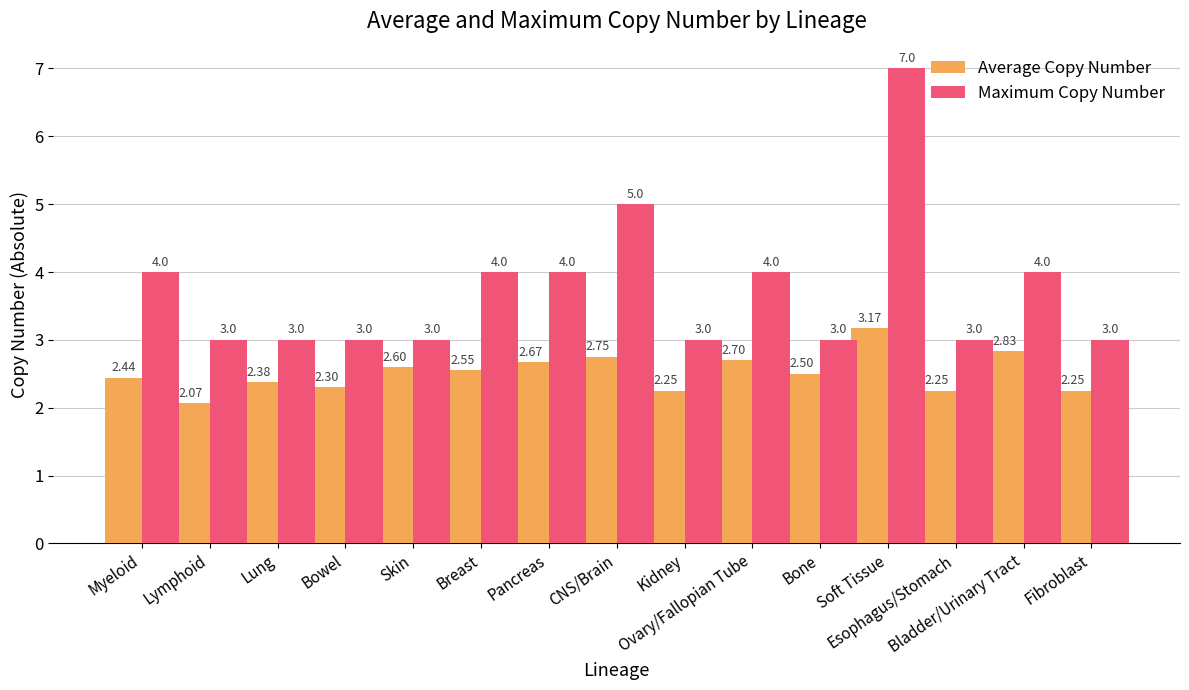

What is the difference between the maximum and minimum values in the Average Copy Number series?

1.1